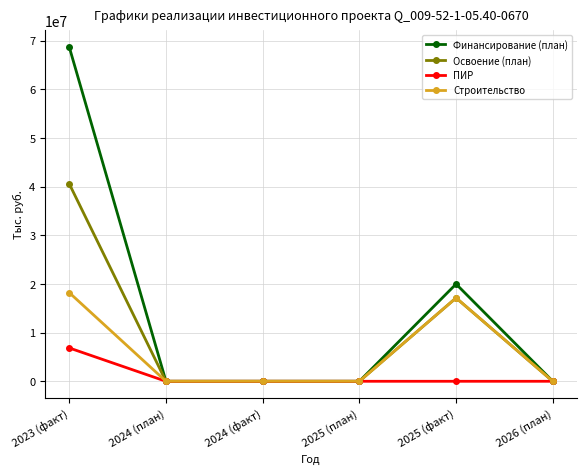

Which series has the widest spread of values?

Финансирование (план)